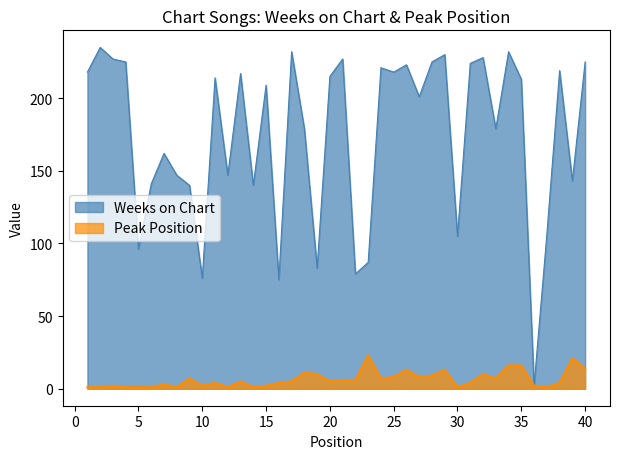

True or false: Weeks on Chart and Peak Position cross at least once.

False